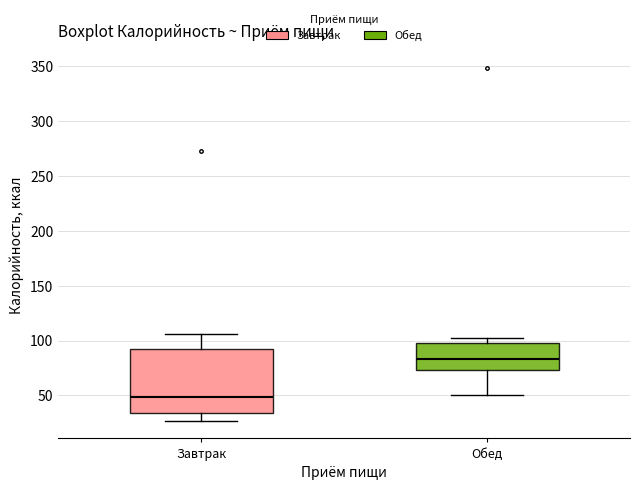

Where does the lower whisker of the box for Обед end on the y-axis? The values are not printed on the chart, so give them approximately, as read against the axis.

50